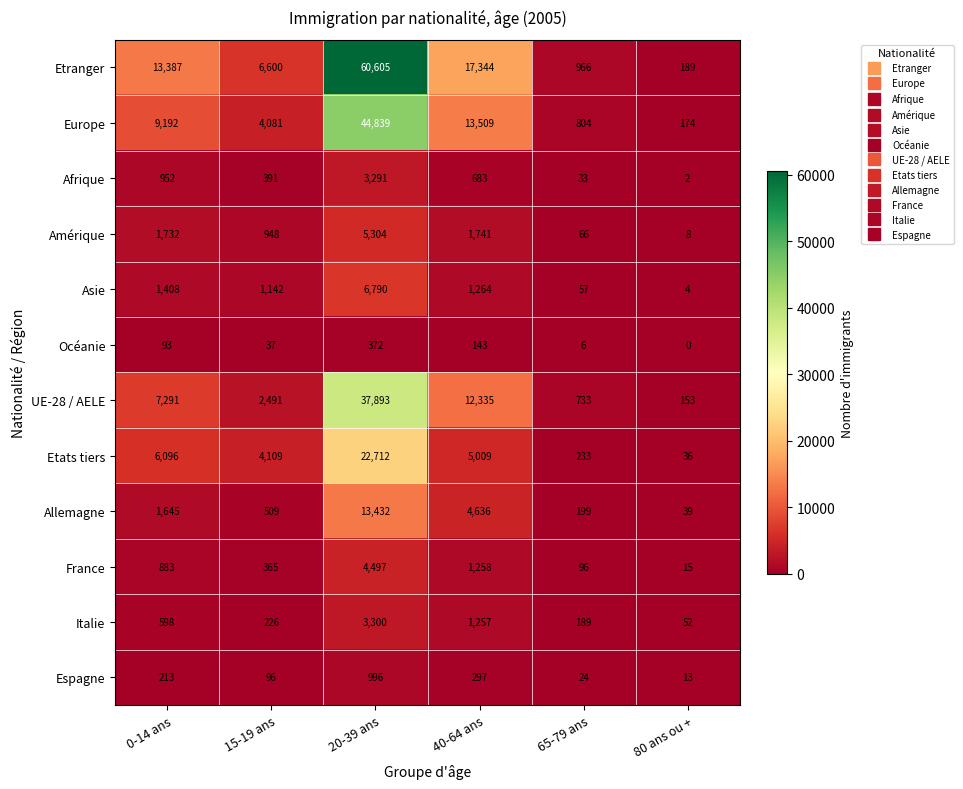

What is the average value of the Asie series?

1778